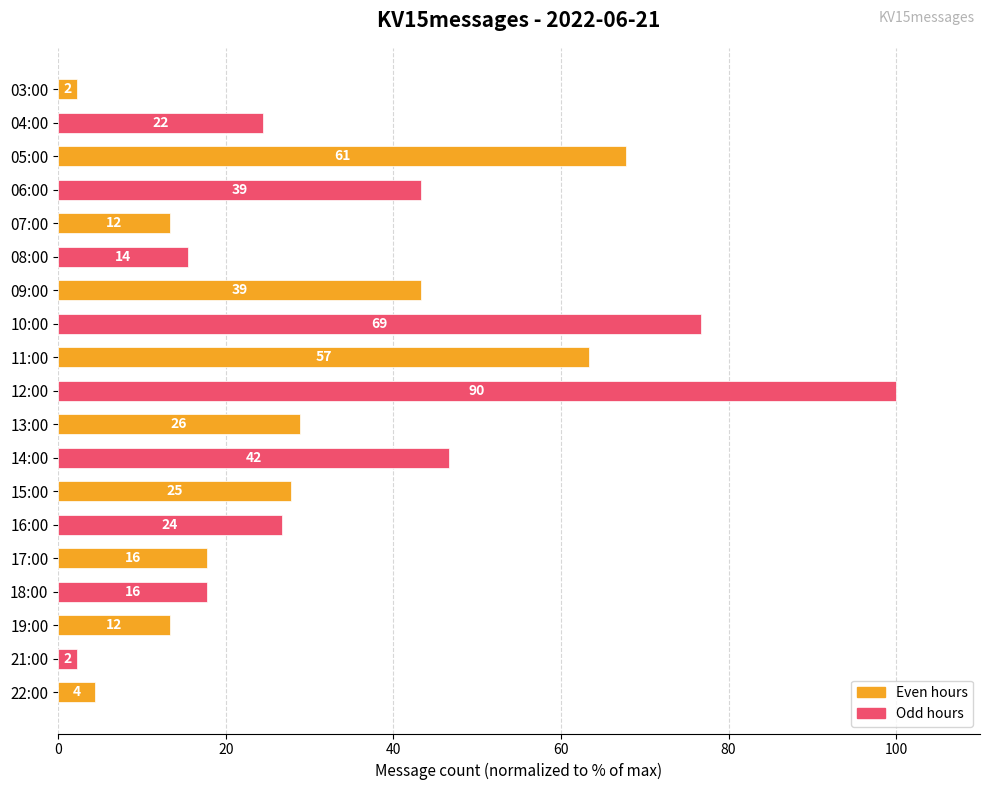

What is the difference between the maximum and minimum values?

97.8